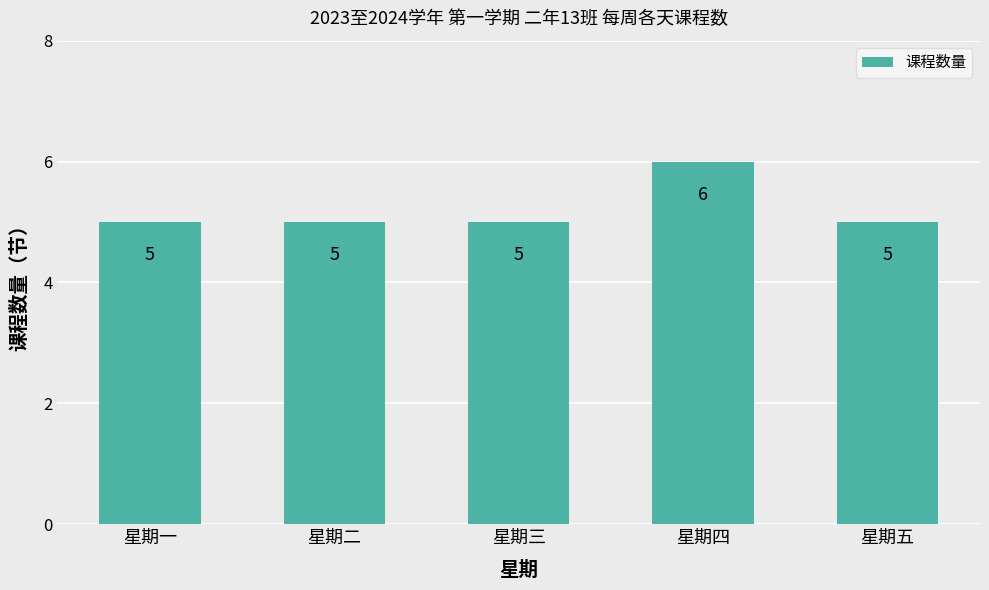

Count the values in the range 5 to 6.

5